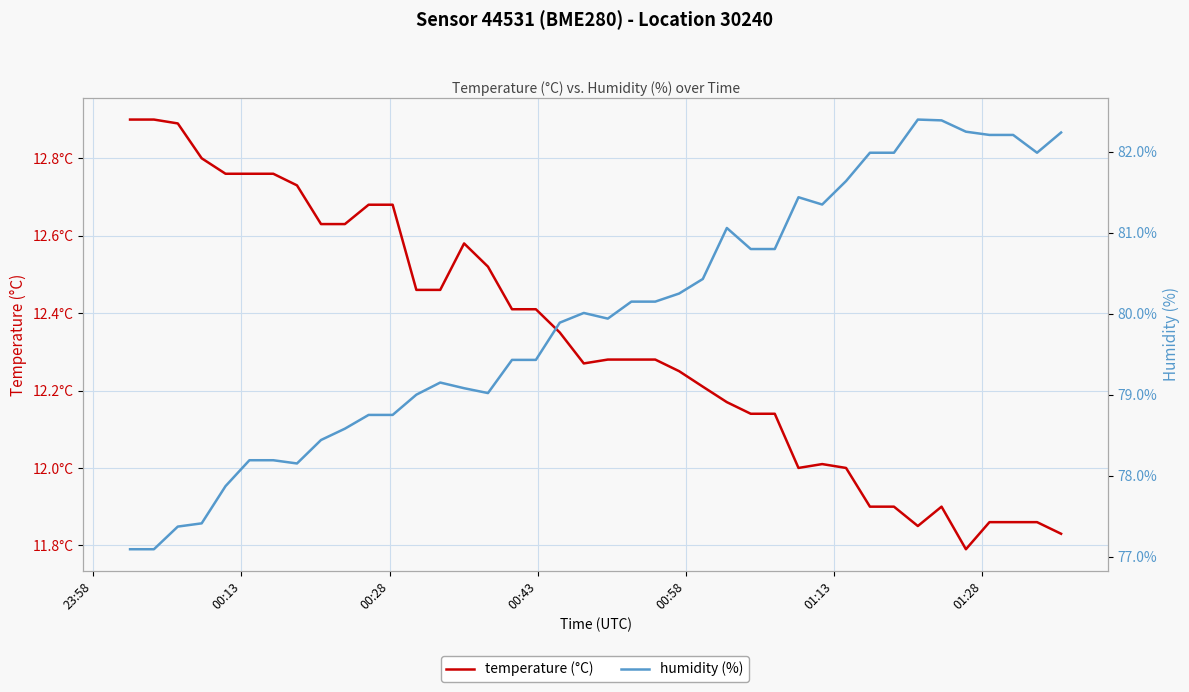

What is the value of the humidity (%) point at the 22nd from the left?

80.2